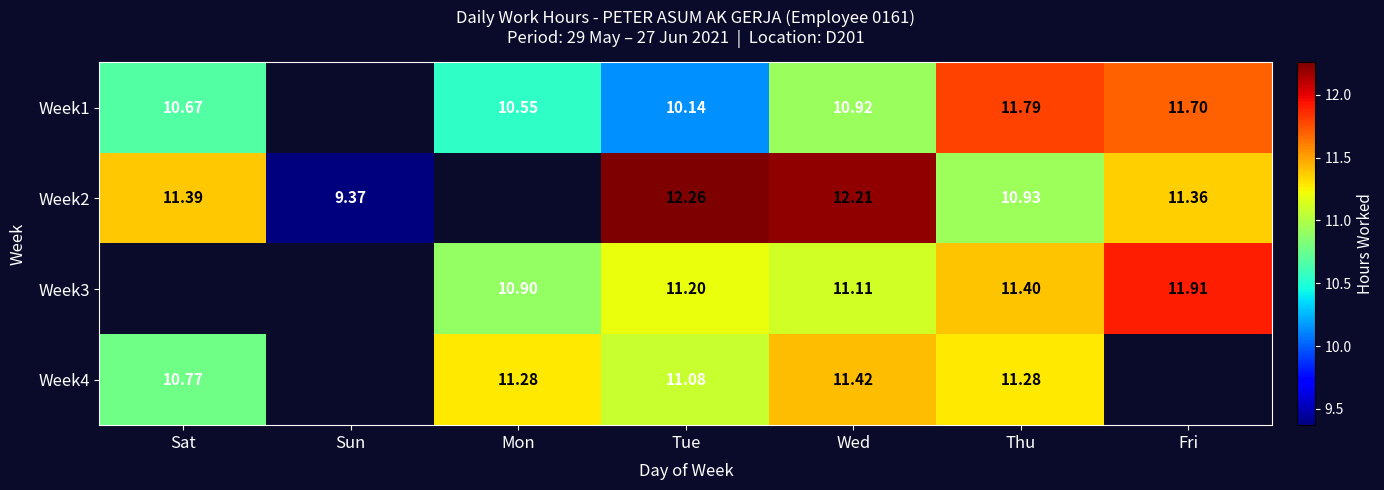

What is the sum of the Week1 values at Thu and Mon?

22.3